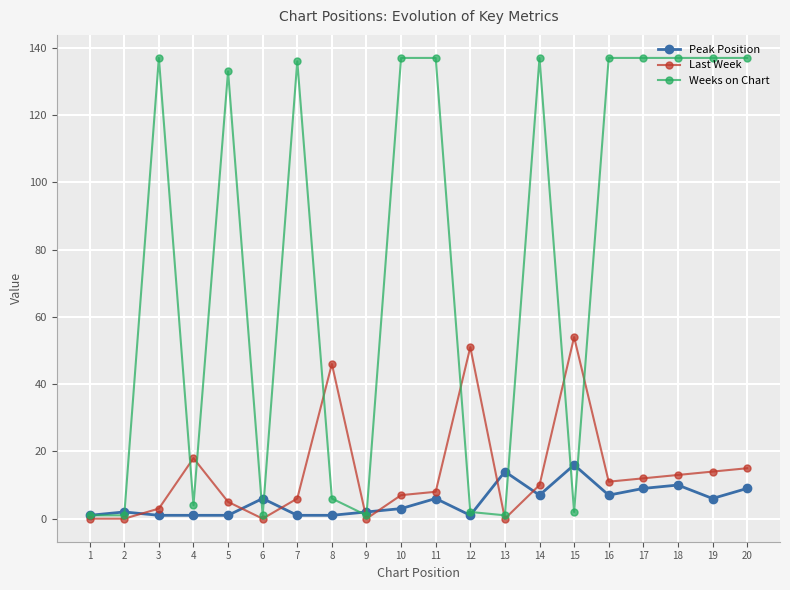

True or false: Weeks on Chart has a value of 185 at 10.

False